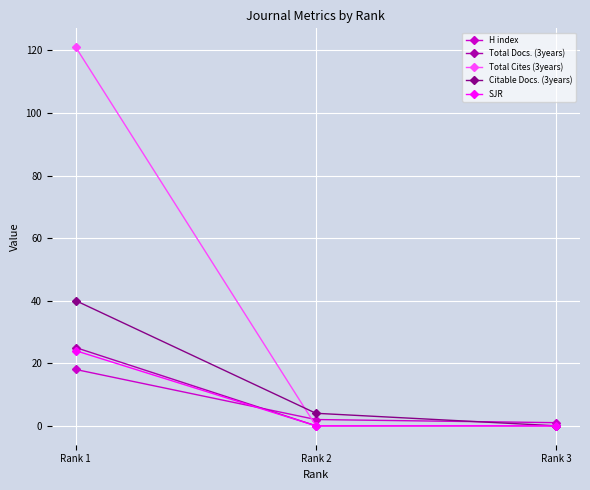

Reading left to right, extract all data points from this chart.

H index: Rank 1=18	Rank 2=2	Rank 3=1
Total Docs. (3years): Rank 1=25	Rank 2=0	Rank 3=0
Total Cites (3years): Rank 1=121	Rank 2=0	Rank 3=0
Citable Docs. (3years): Rank 1=40	Rank 2=4	Rank 3=0
SJR: Rank 1=24	Rank 2=0	Rank 3=0